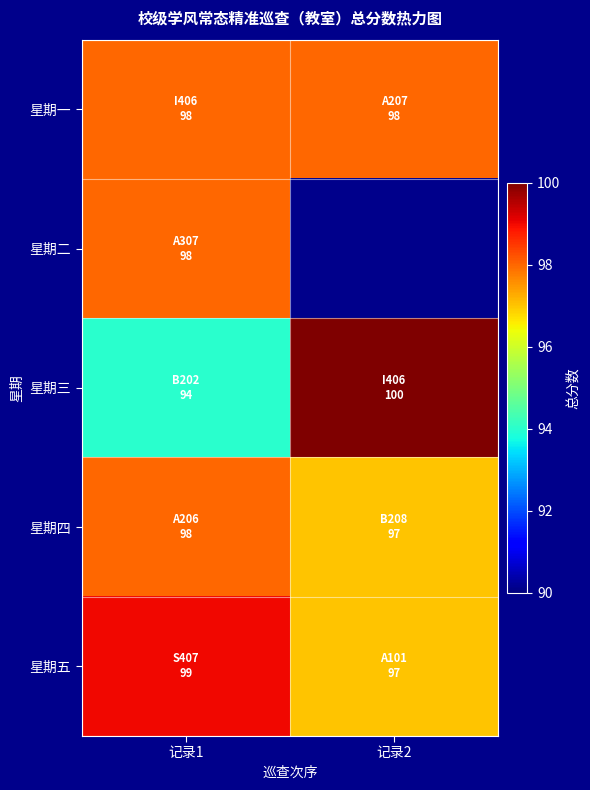

True or false: 星期三 has a value of 100.0 at 记录2.

True